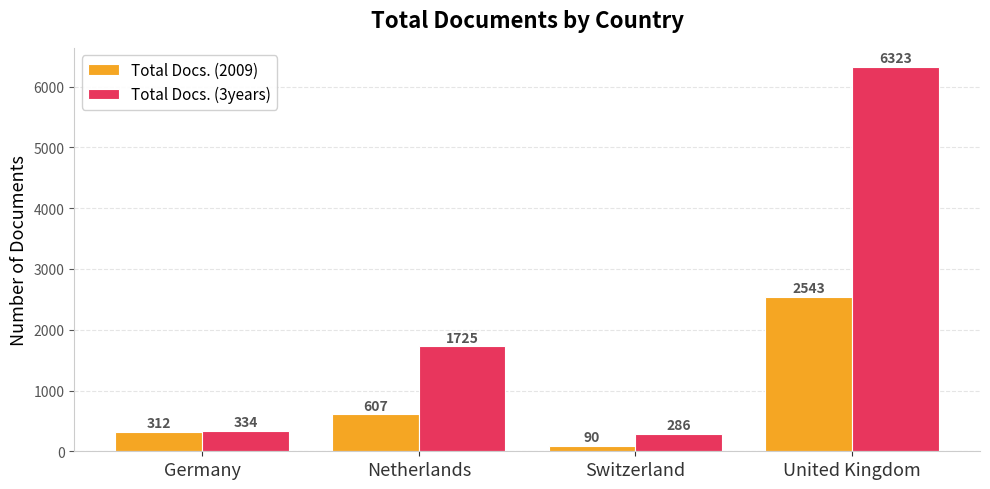

Reading right to left, transcribe all the data shown in this chart.

Total Docs. (2009): United Kingdom=2543	Switzerland=90	Netherlands=607	Germany=312
Total Docs. (3years): United Kingdom=6323	Switzerland=286	Netherlands=1725	Germany=334